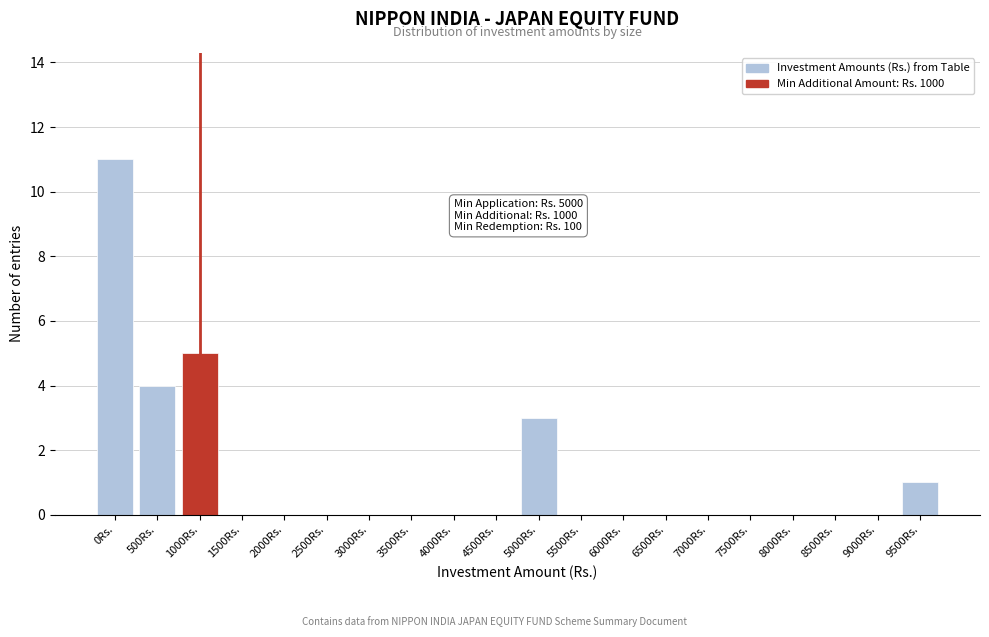

Reading left to right, extract all data points from this chart.

0Rs.=11	500Rs.=4	1000Rs.=5	1500Rs.=0	2000Rs.=0	2500Rs.=0	3000Rs.=0	3500Rs.=0	4000Rs.=0	4500Rs.=0	5000Rs.=3	5500Rs.=0	6000Rs.=0	6500Rs.=0	7000Rs.=0	7500Rs.=0	8000Rs.=0	8500Rs.=0	9000Rs.=0	9500Rs.=1